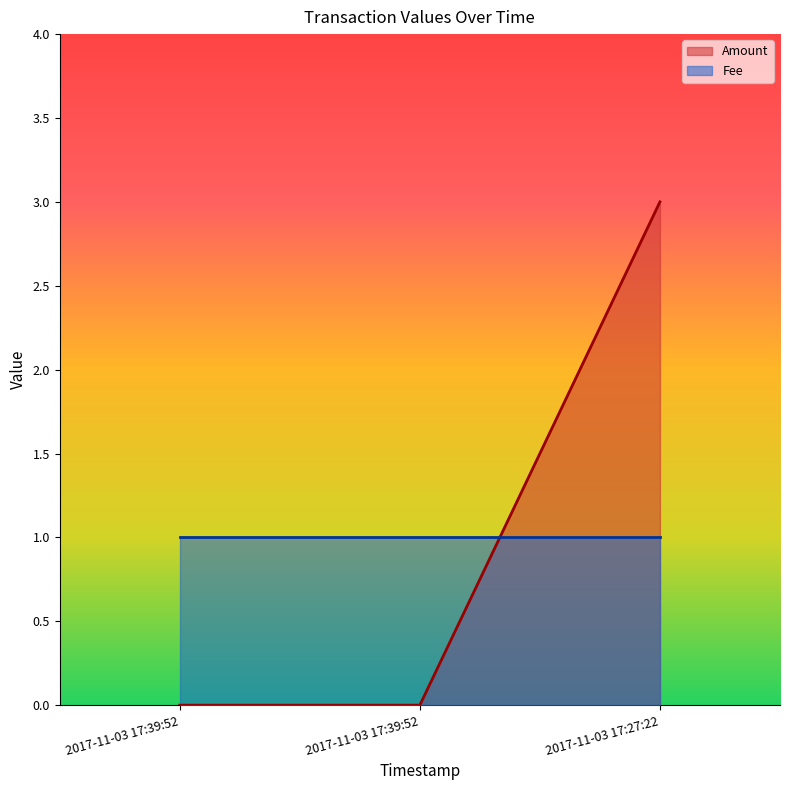

True or false: the data shows 1 at 2017-11-03 17:39:52.

False